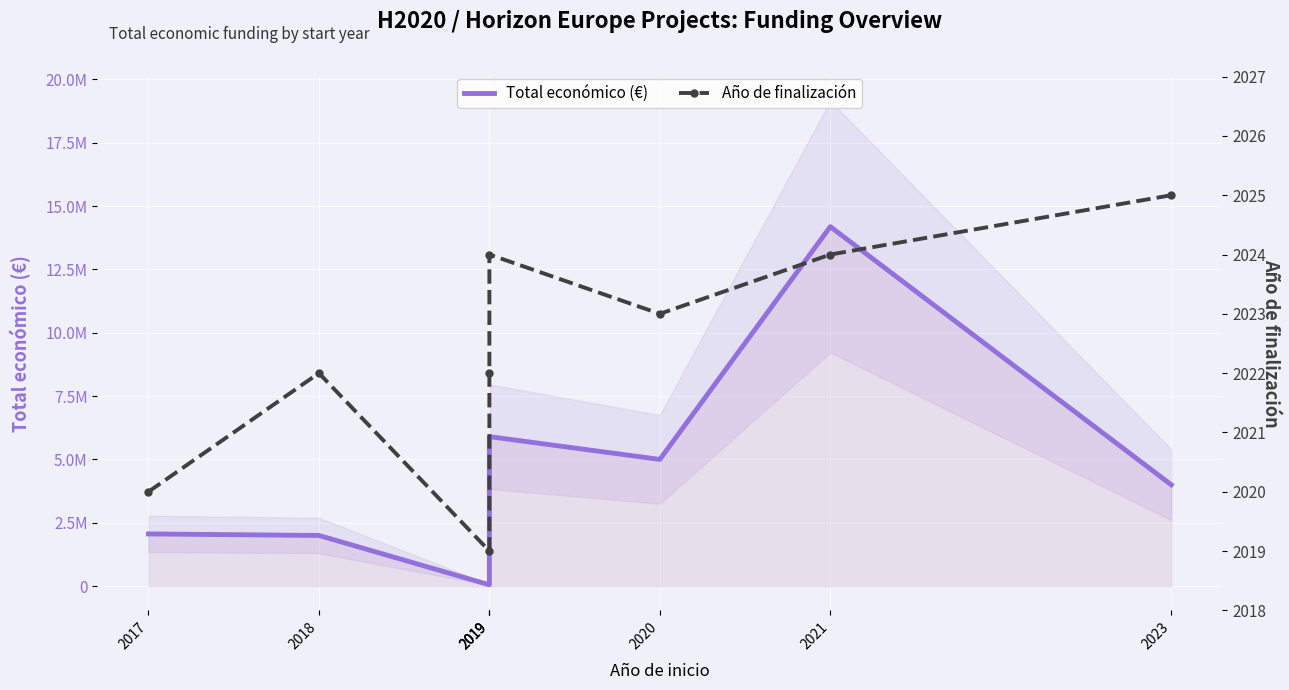

Which label corresponds to the smallest value in the chart?

2019